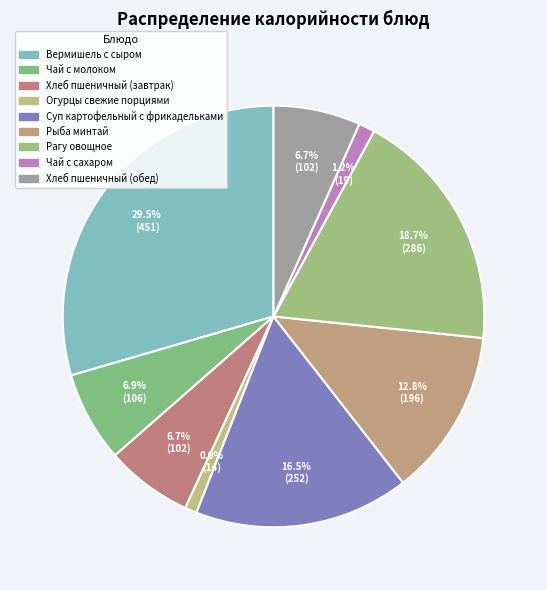

How many slices are in this pie chart?

9